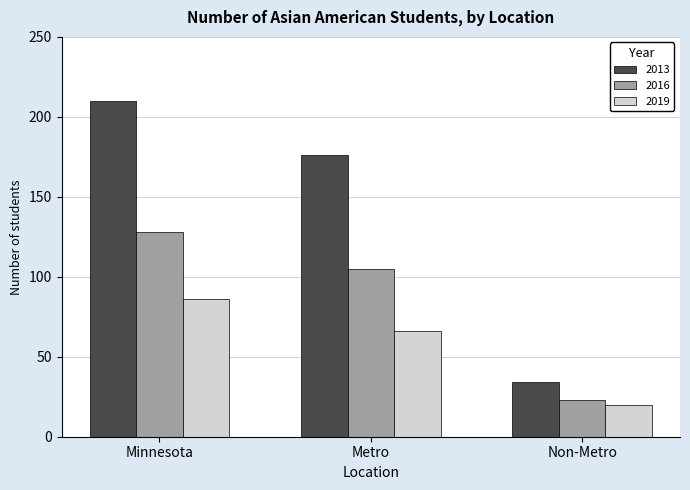

The 2019 series shows 20 at Non-Metro. True or false?

True